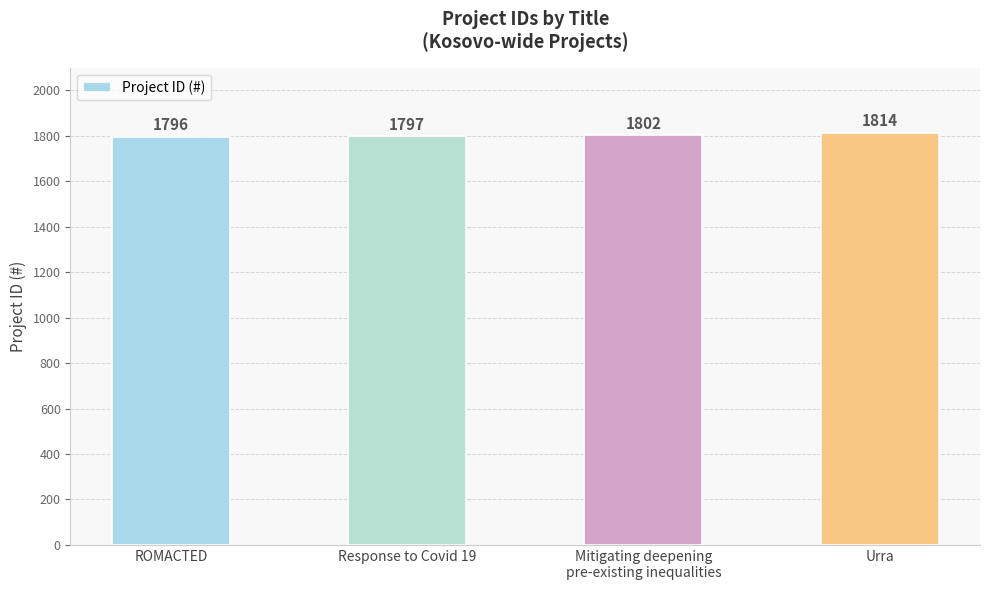

Approximately how many times larger is the value at ROMACTED compared to Response to Covid 19?

1.0